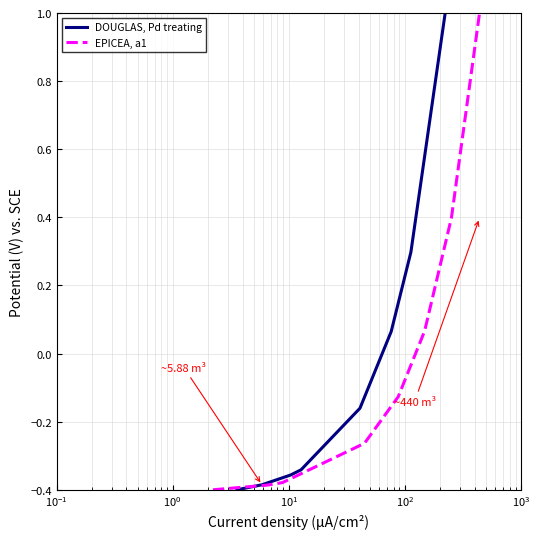

Rank the series by their average value, from lowest to highest.

DOUGLAS, Pd treating, EPICEA, a1